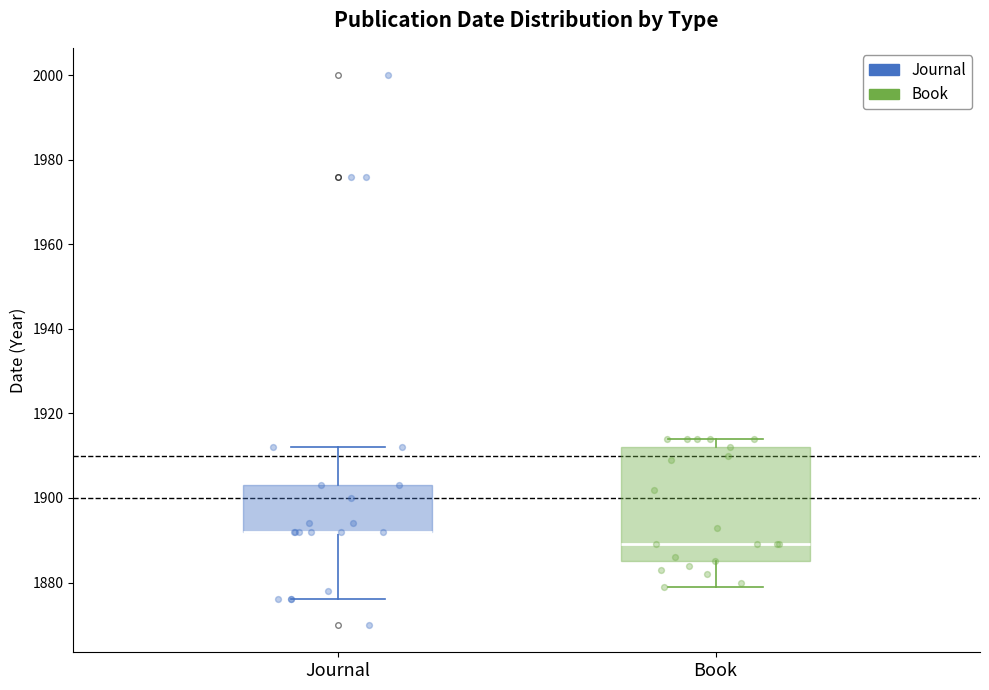

Comparing the boxes themselves (not the whiskers), which one is the tallest?

Book